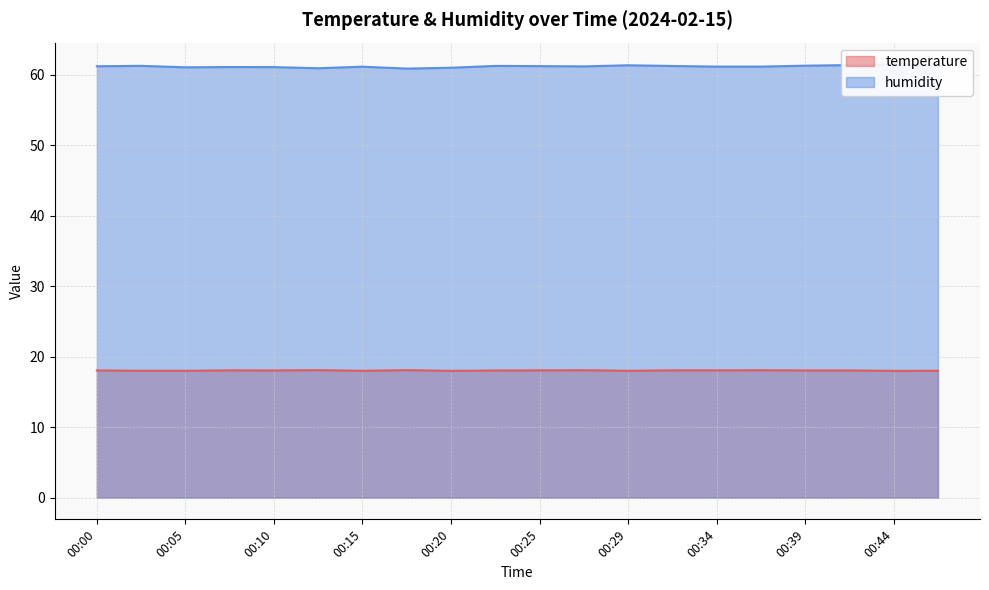

Which series has the largest total across all categories?

humidity